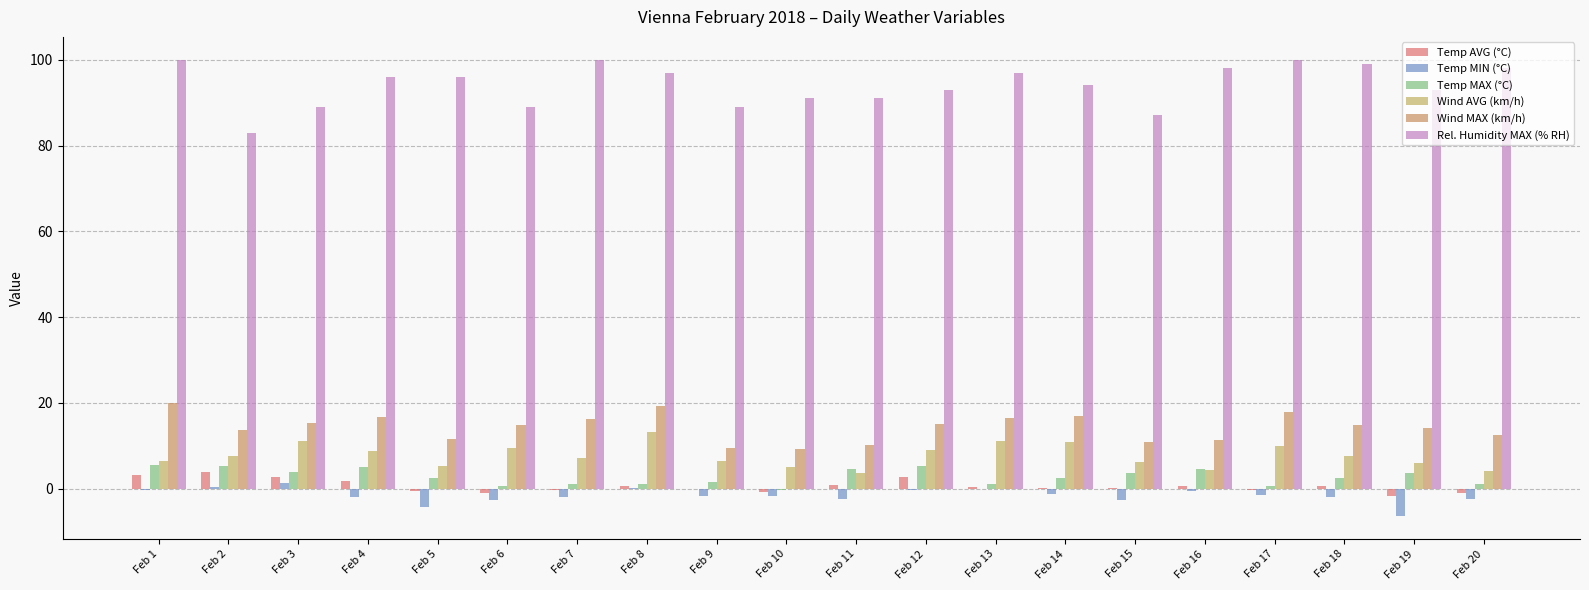

True or false: Wind MAX (km/h) has a value of 21.3 at Feb 7.

False